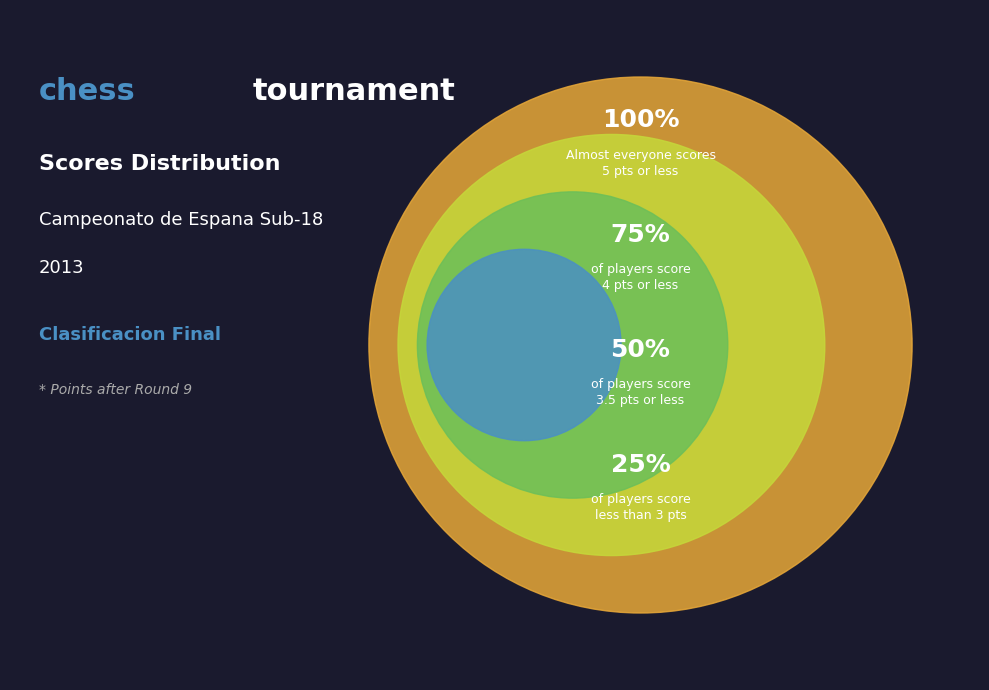

Is 25% the majority of the pie?

No